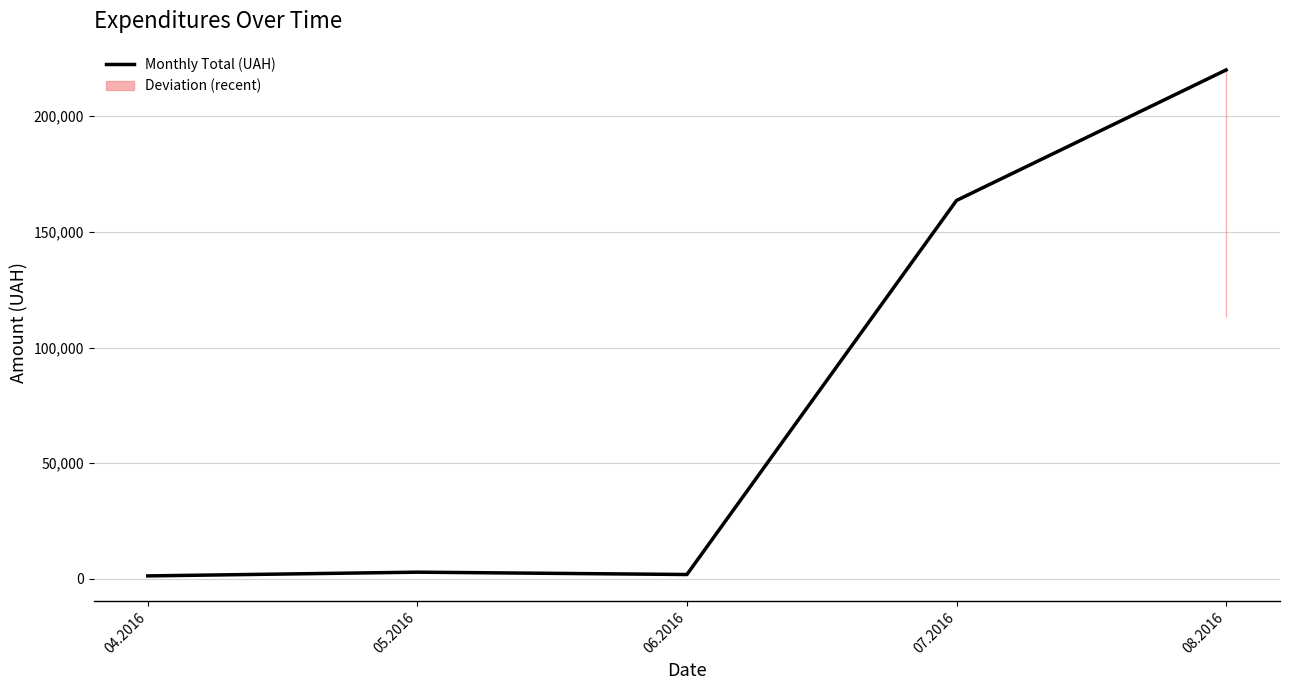

What is the sum of all values?

389714.3